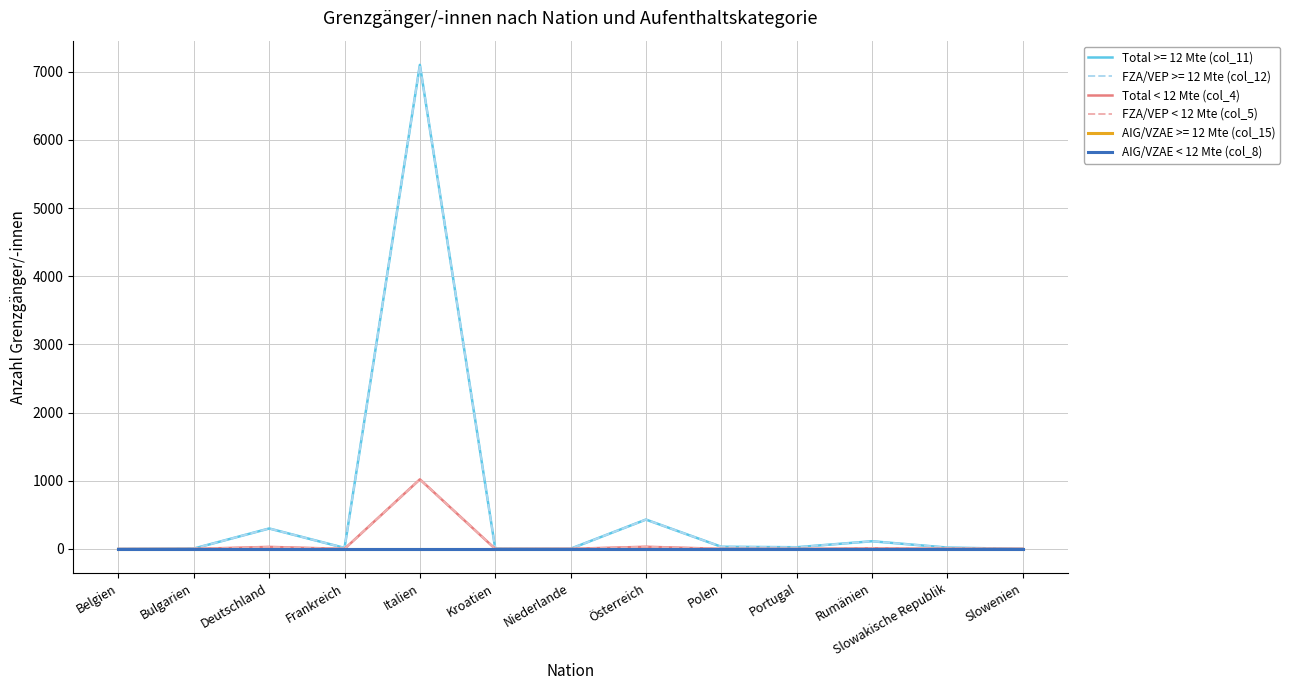

At which label is AIG/VZAE < 12 Mte (col_8) closest to 0?

Belgien